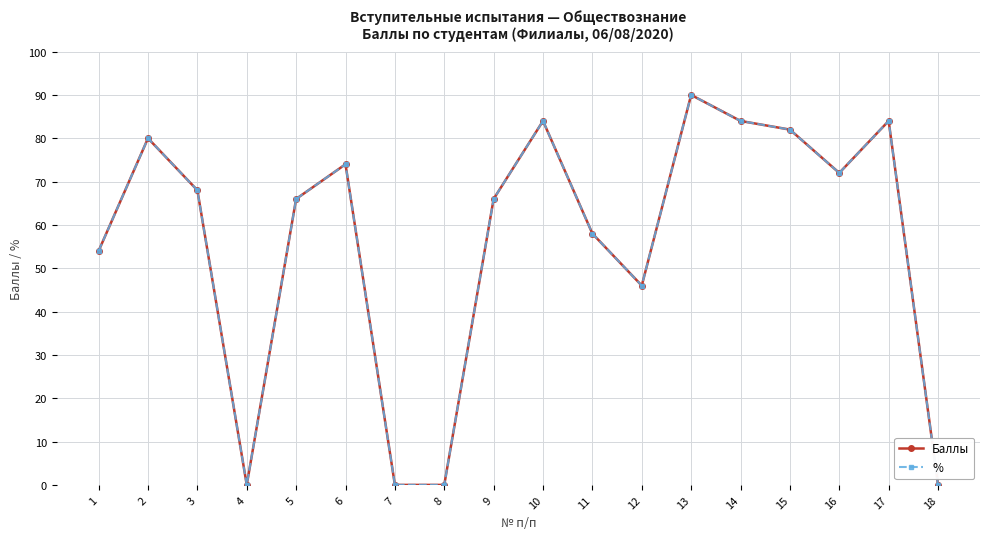

What is the value of the % point at the 14th from the left?

84